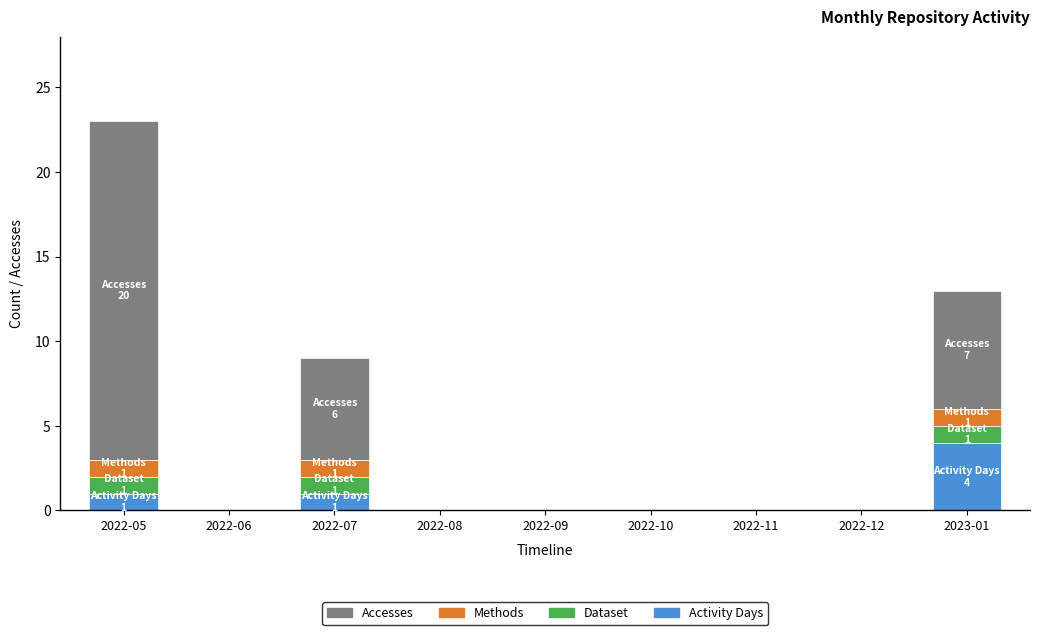

True or false: Activity Days has a value of 3 at 2022-12.

False